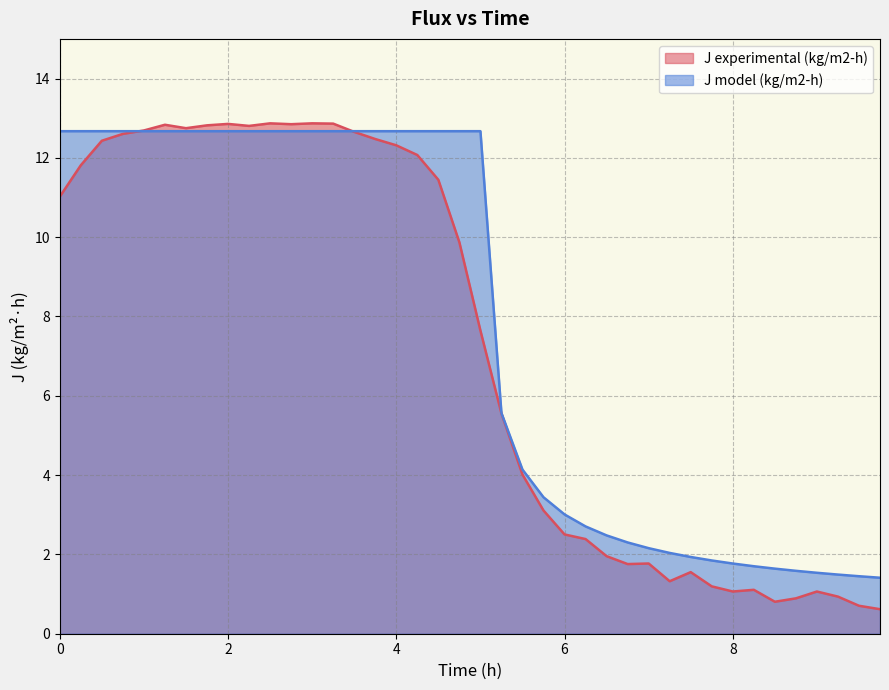

What is the average value of the J model (kg/m2-h) series?

7.8